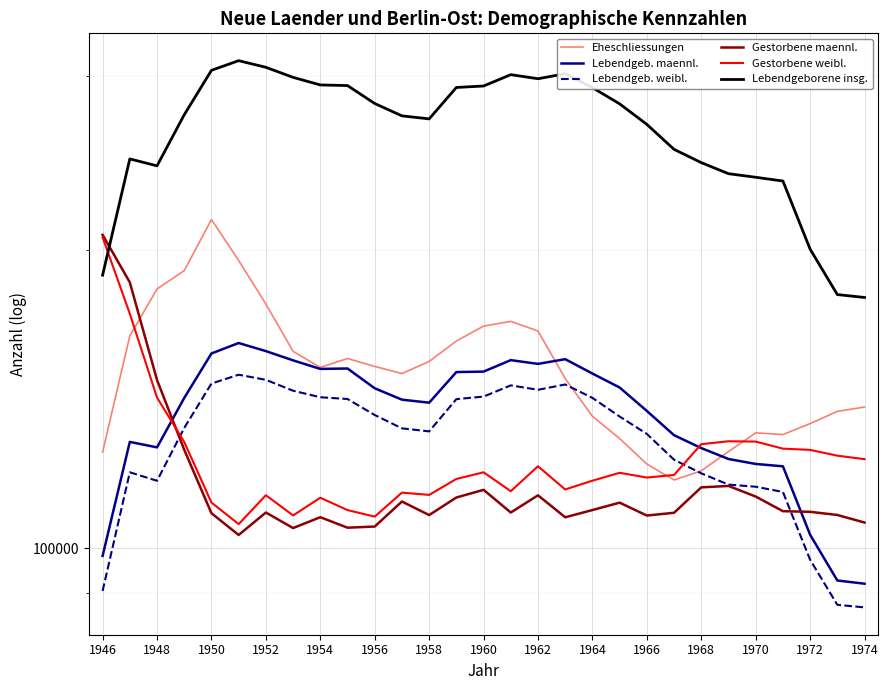

At how many categories does at least one series exceed 89343?

29